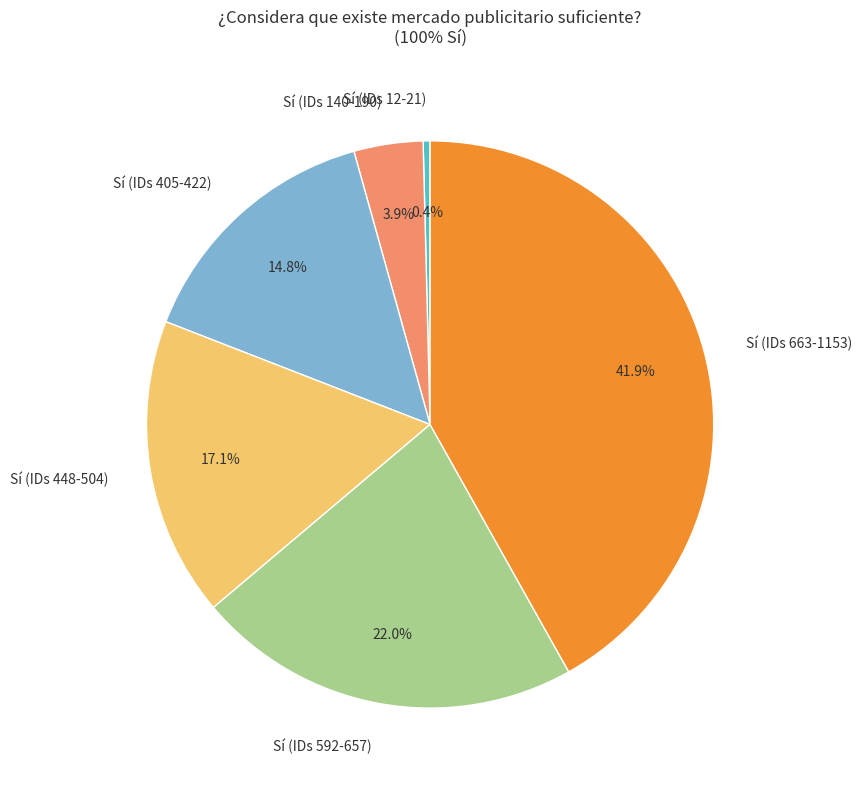

To the nearest percent, what is the difference between the largest and smallest slice percentages?

41%